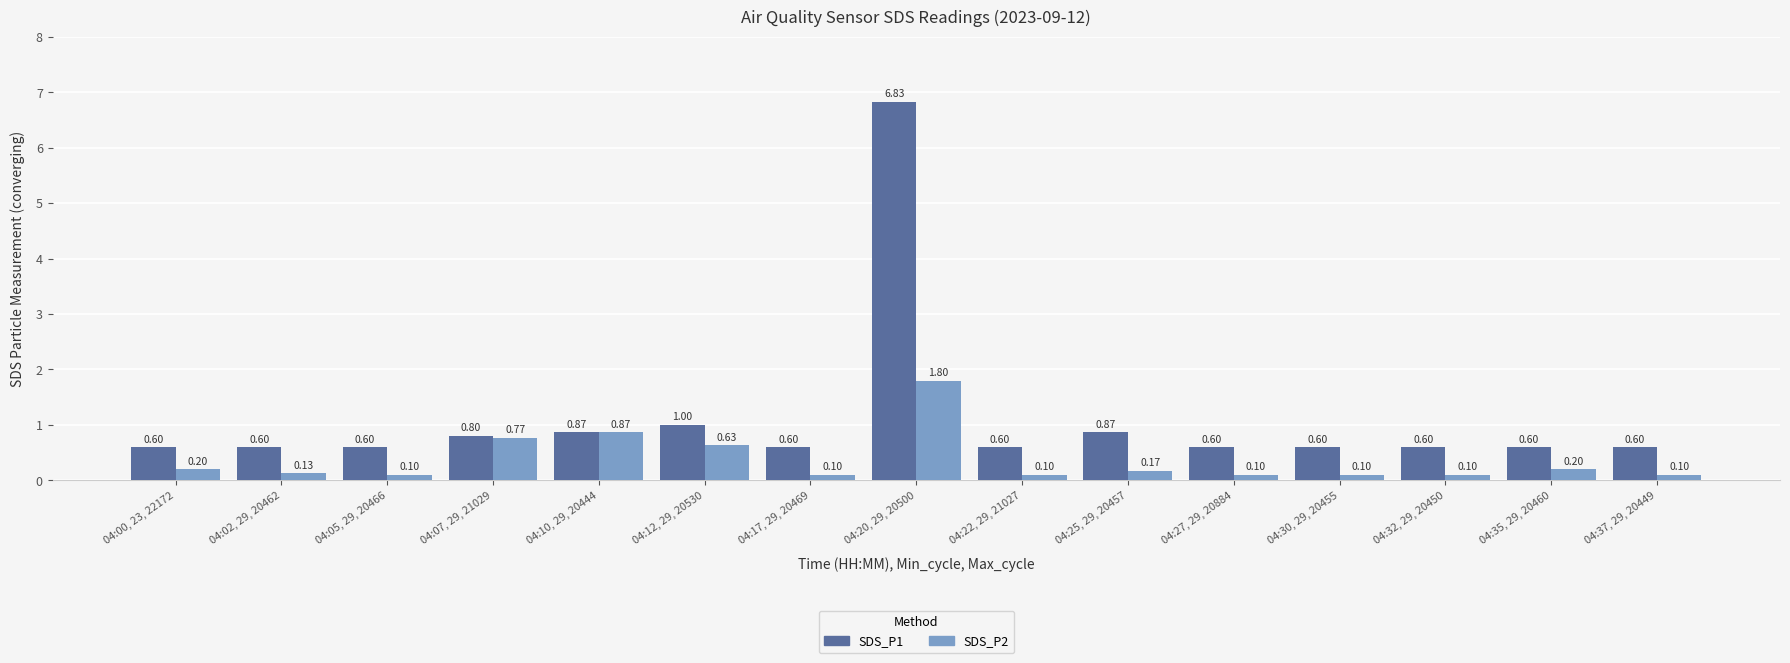

Which series has the widest spread of values?

SDS_P1